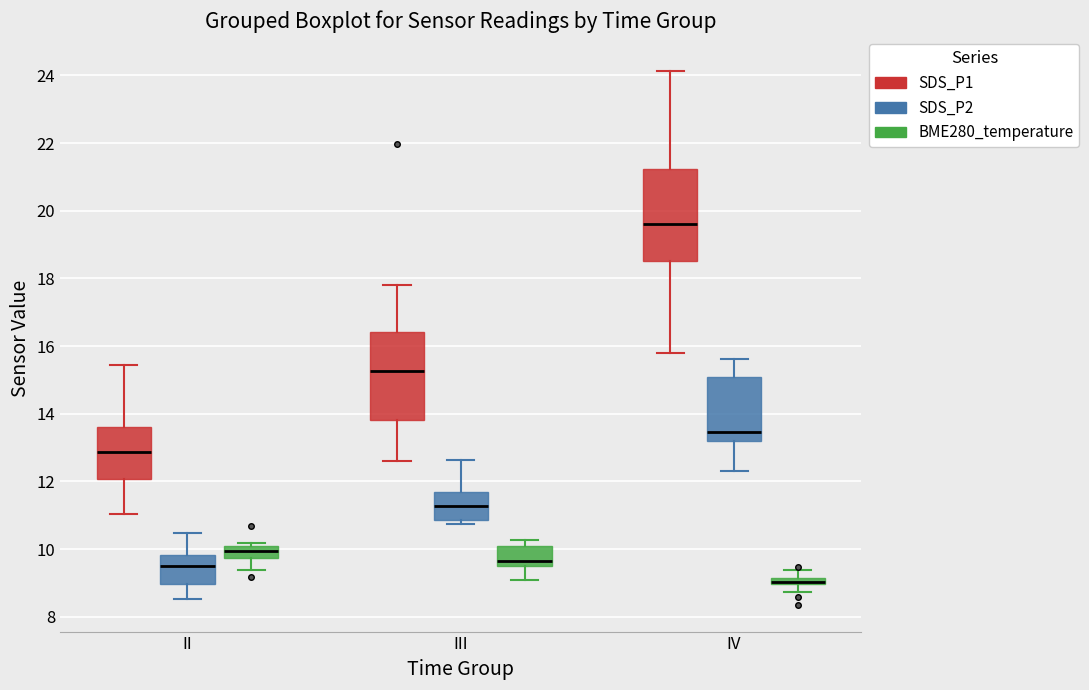

Where is the upper edge of the box for III (SDS_P2) on the y-axis? The values are not printed on the chart, so give them approximately, as read against the axis.

11.8